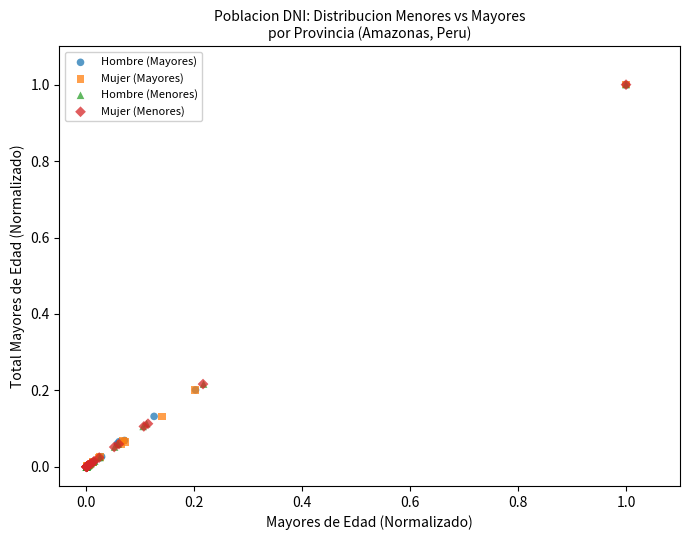

What are all the series names shown in the legend?

Hombre (Mayores), Mujer (Mayores), Hombre (Menores), Mujer (Menores)